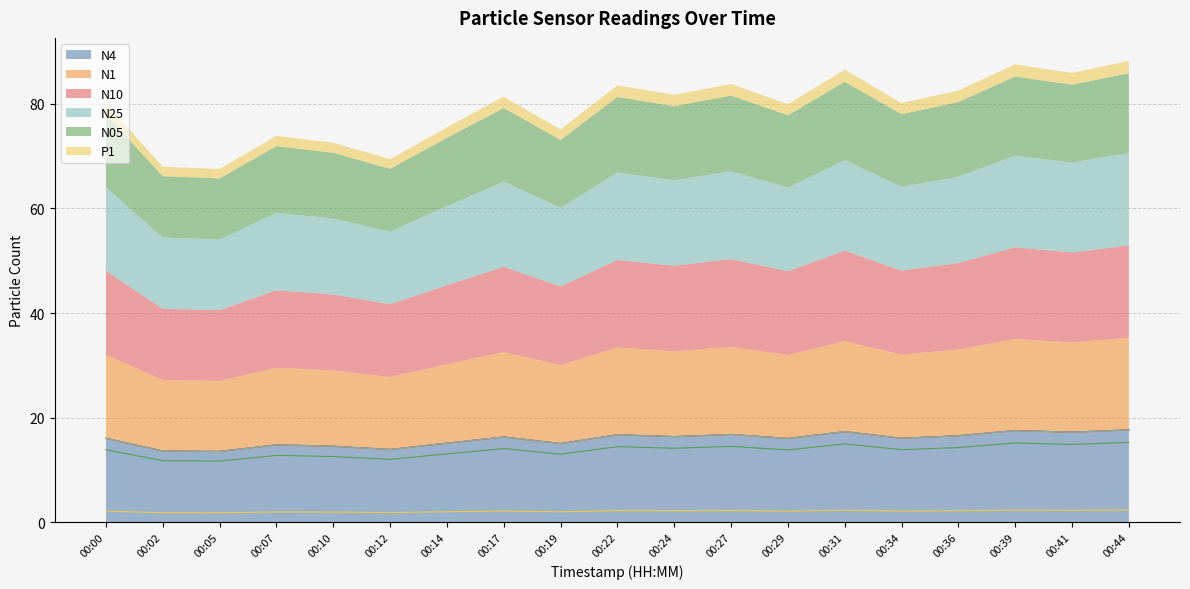

True or false: N4 and N05 intersect in this chart.

False